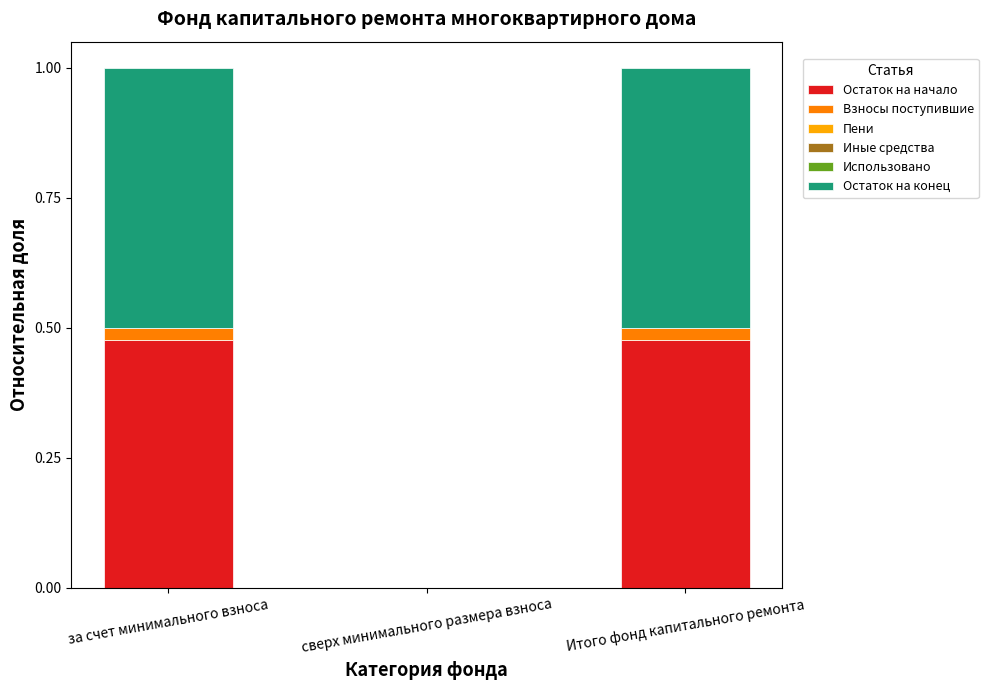

Are the bars grouped side by side (vs. stacked)?

No